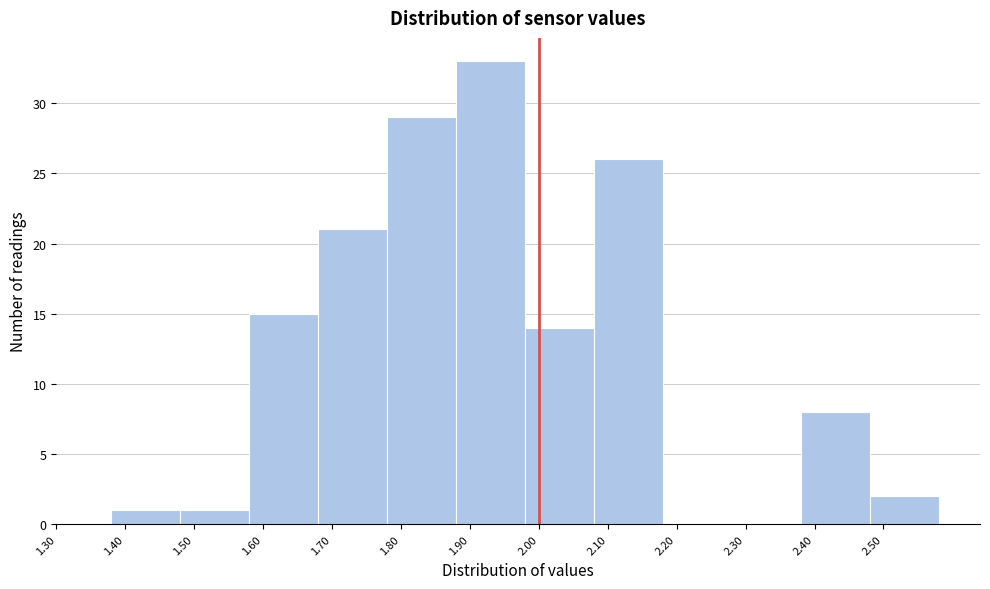

How tall is the bar that spans 1.48 to 1.58 on the x-axis? The values are not printed on the chart, so give them approximately, as read against the axis.

1